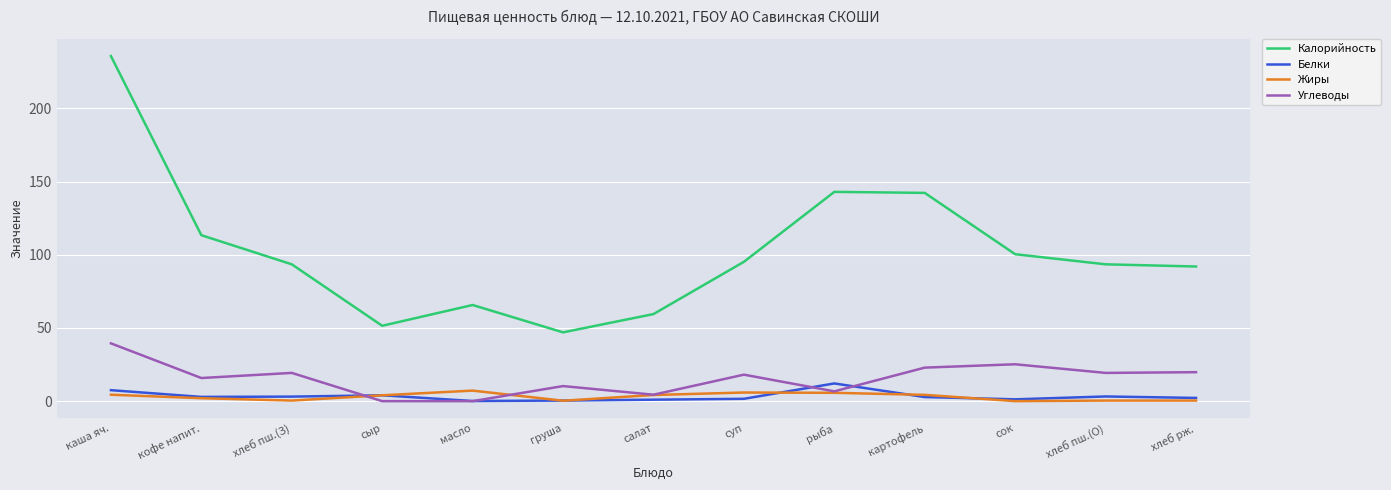

At how many categories does at least one series exceed 213?

1